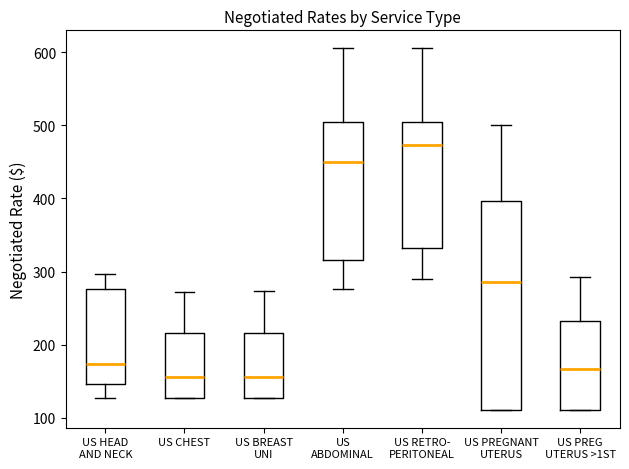

Reading left to right, read every box against the y-axis: the position of its median line, the range the box covers, and the ends of its whiskers. The values are not printed on the chart, so give them approximately, as read against the axis.

US HEAD AND NECK: median 170, box 150 to 280, whiskers 130 to 300
US CHEST: median 160, box 130 to 220, whiskers 130 to 270
US BREAST UNI: median 160, box 130 to 220, whiskers 130 to 270
US ABDOMINAL: median 450, box 320 to 500, whiskers 280 to 610
US RETRO- PERITONEAL: median 470, box 330 to 500, whiskers 290 to 610
US PREGNANT UTERUS: median 290, box 110 to 400, whiskers 110 to 500
US PREG UTERUS >1ST: median 170, box 110 to 230, whiskers 110 to 290